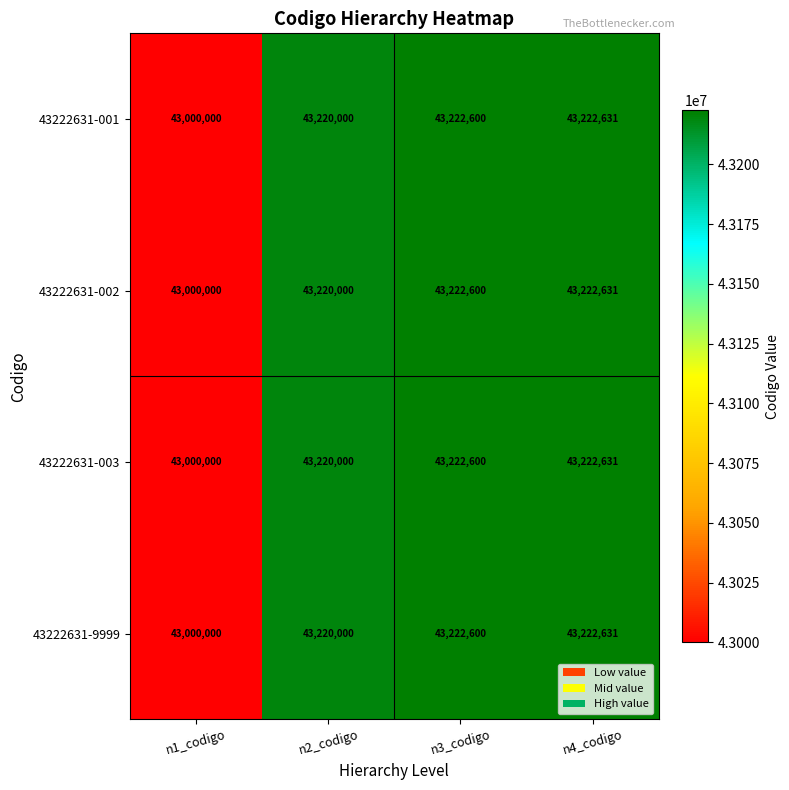

What is the smallest value displayed?

43000000